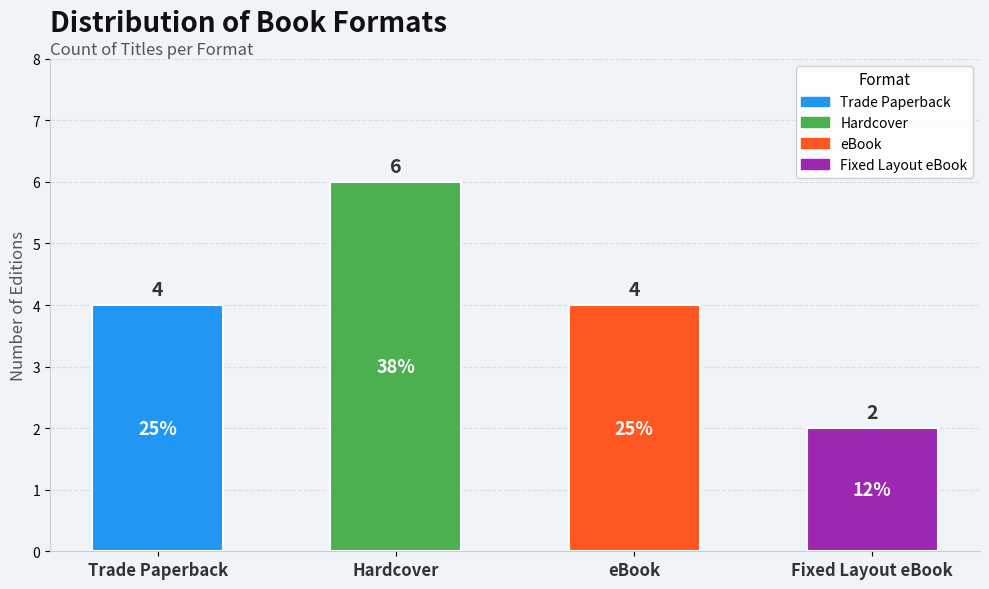

What is the sum of all values?

16